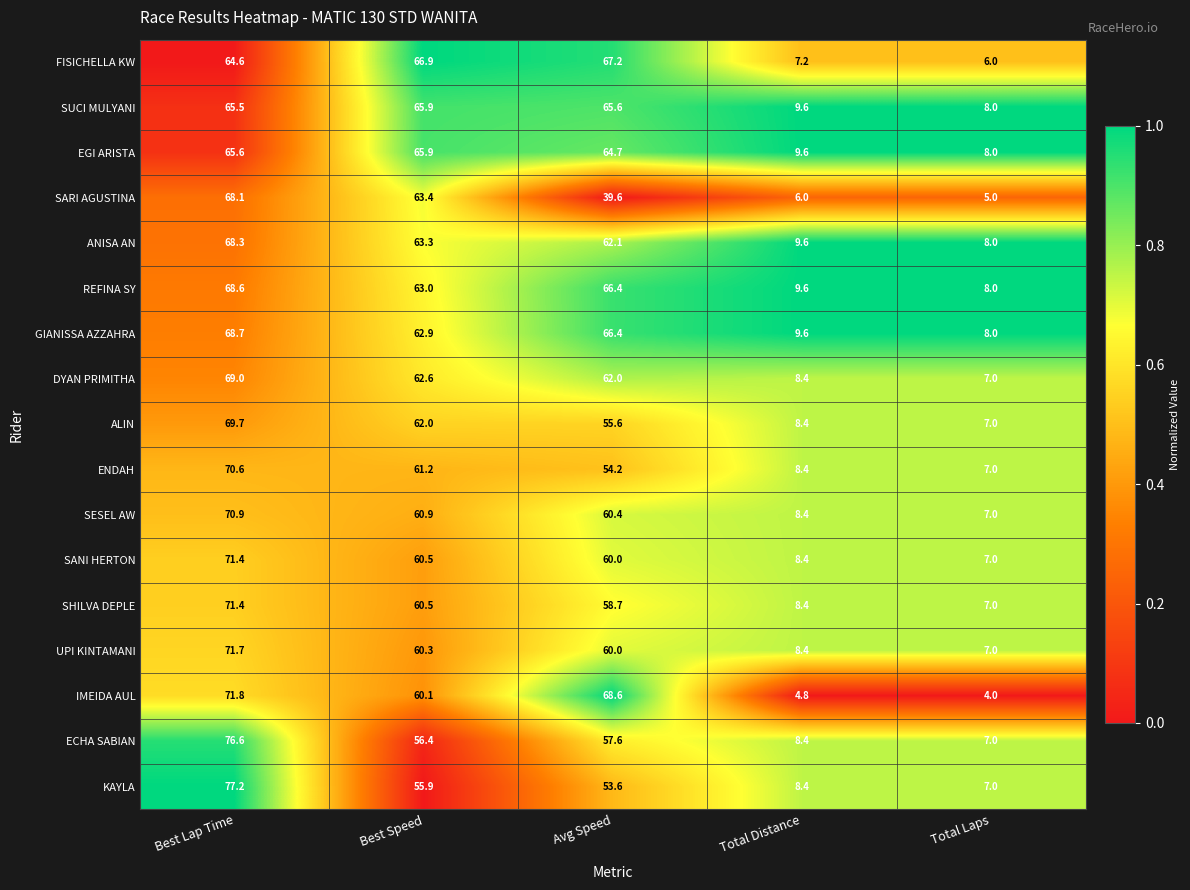

What is the maximum value shown in the chart?

77.2